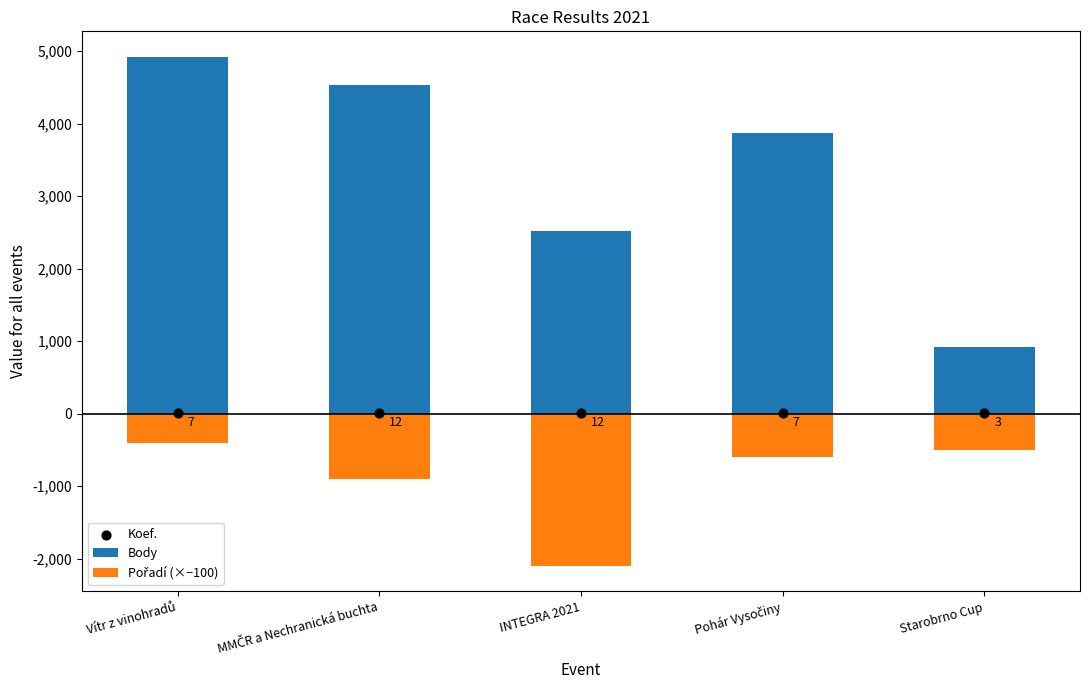

What is the total value across all series at Starobrno Cup?

418